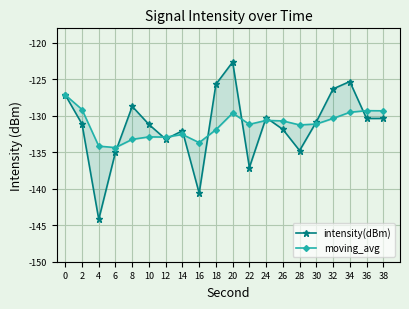

True or false: intensity(dBm) has more than 2 interior local peaks.

True